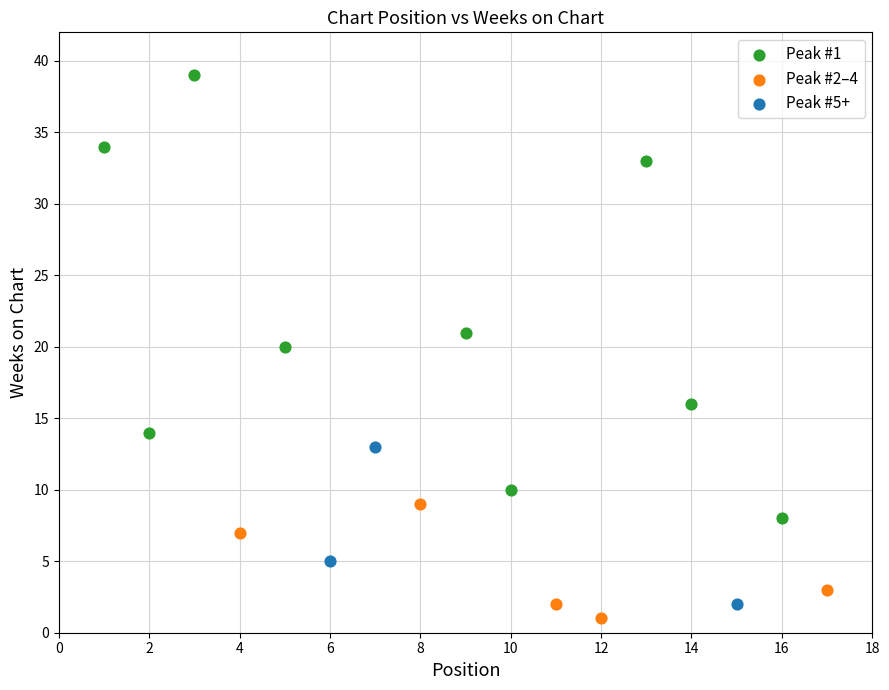

Which series reaches the minimum Y coordinate?

Peak #2–4